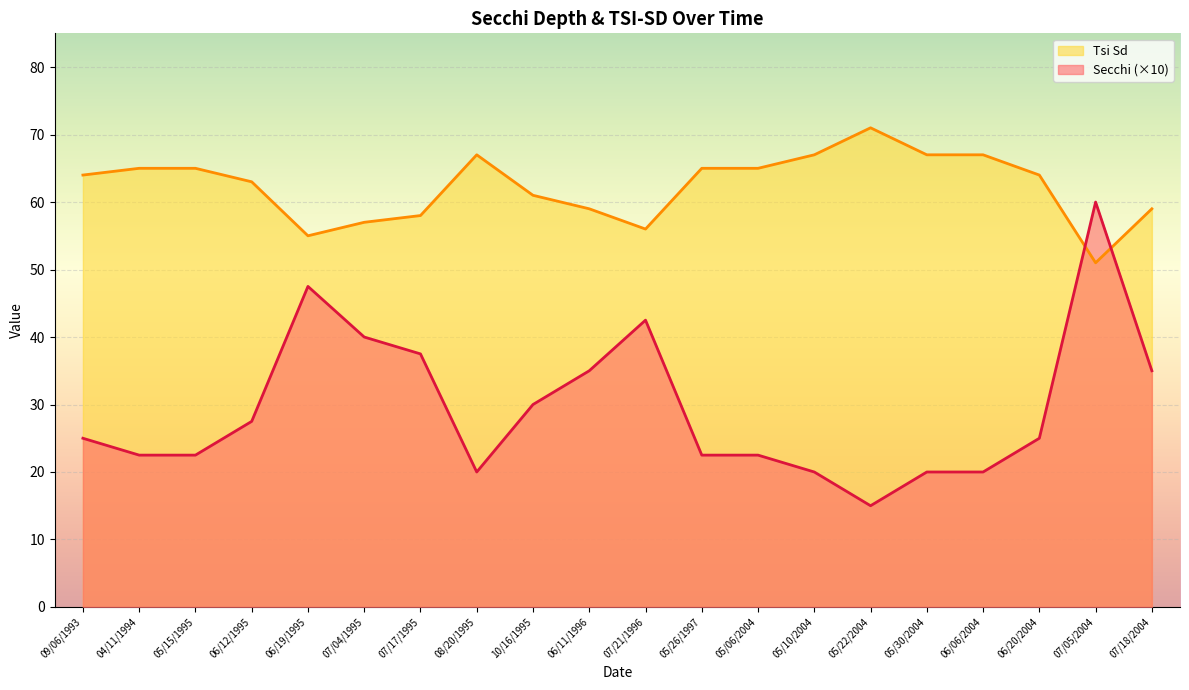

Rank the series at 06/12/1995 from lowest to highest value.

Secchi (×10), Tsi Sd